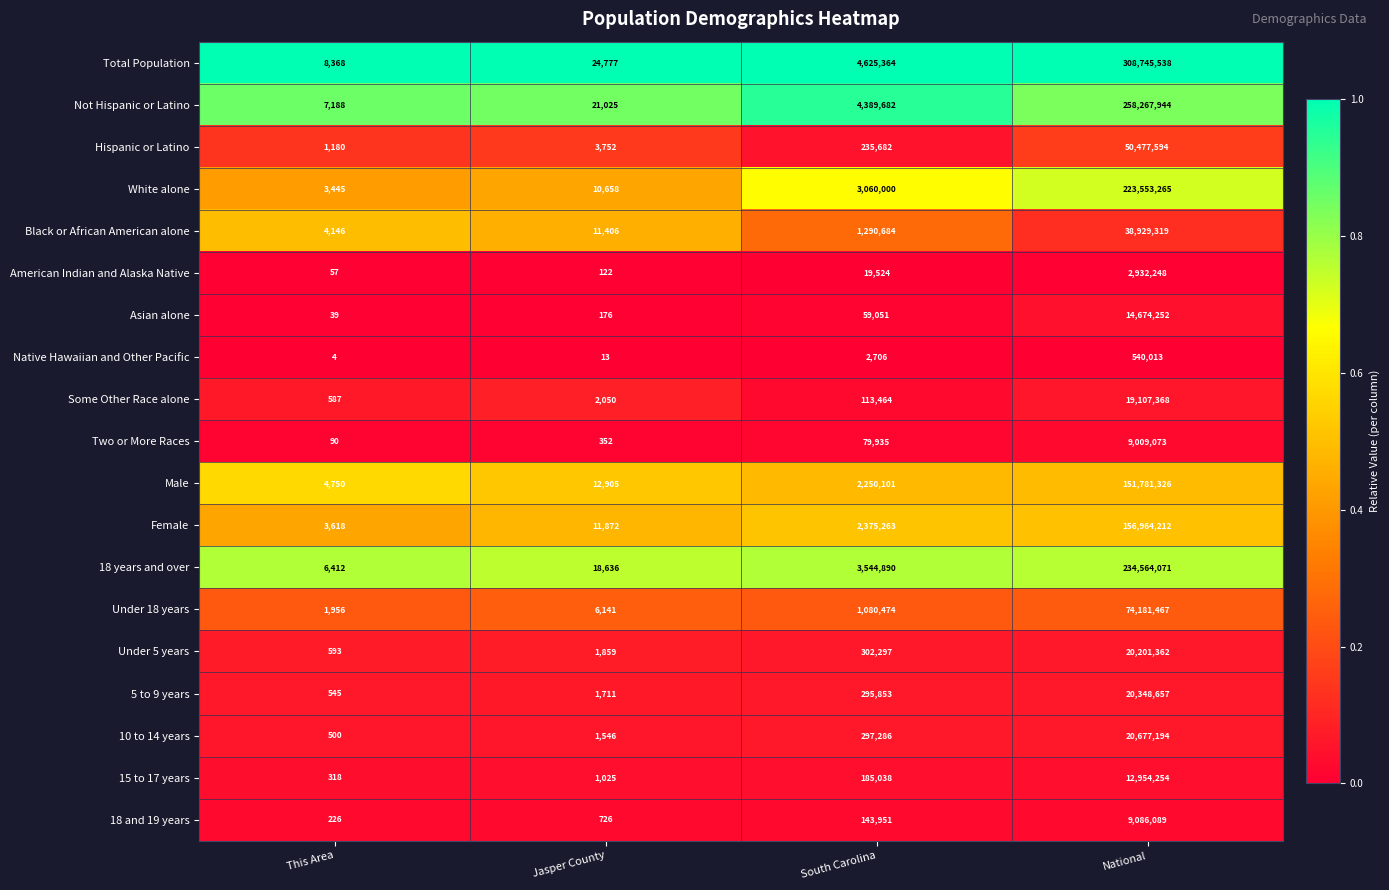

Which series has the largest total across all categories?

Total Population